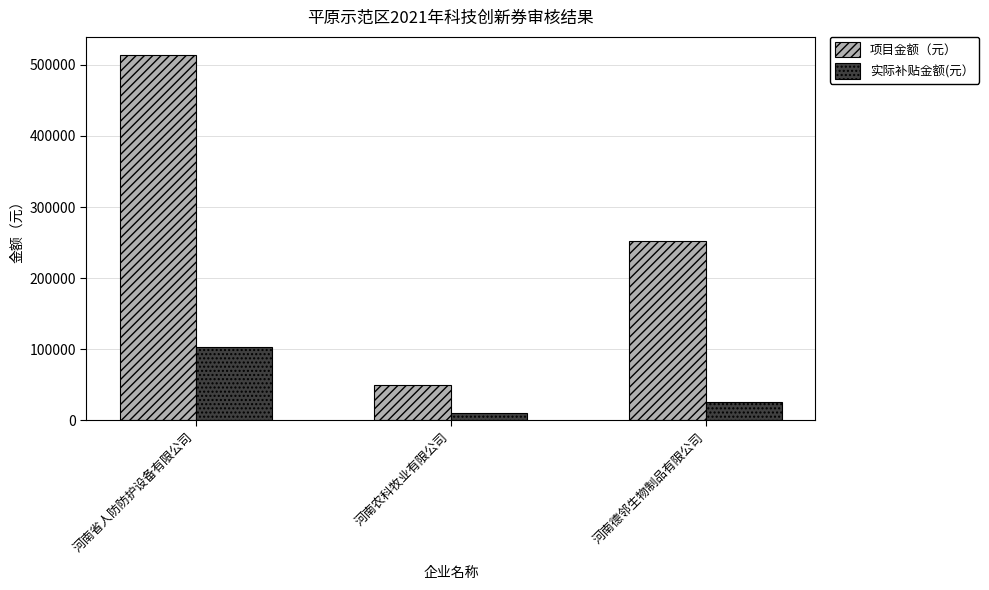

At which category is the sum across all series the highest?

河南省人防防护设备有限公司